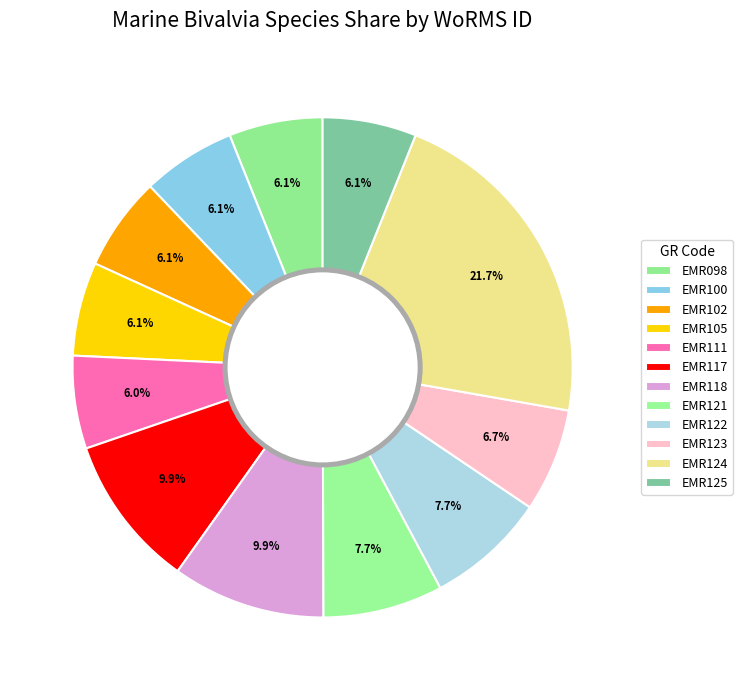

Is there a majority slice in this chart?

No